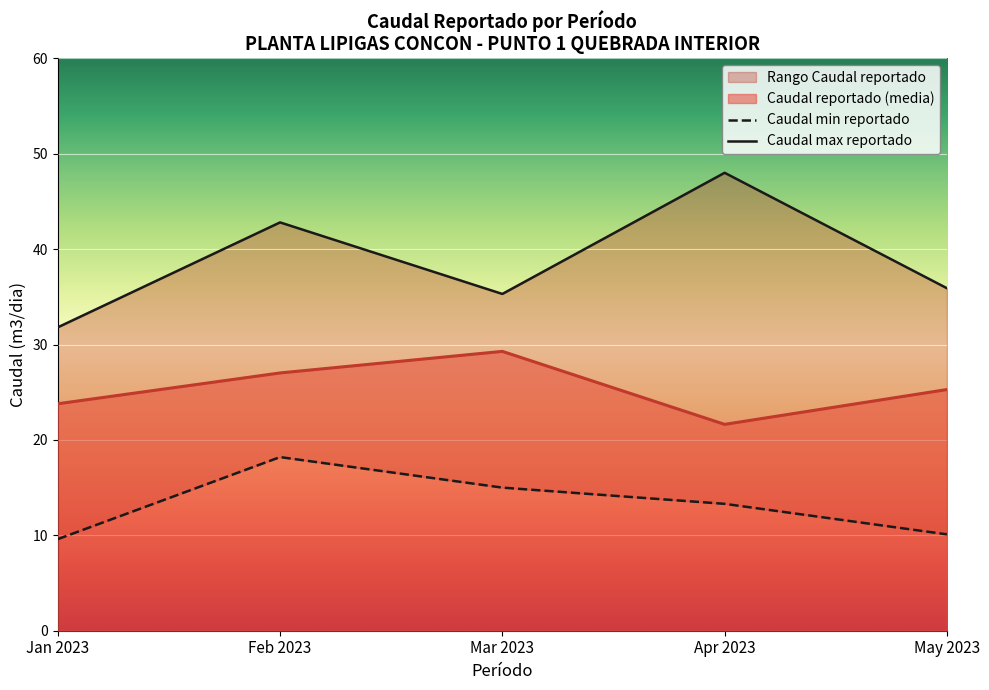

Rank the categories by value from highest to lowest.

Mar 2023, Feb 2023, May 2023, Jan 2023, Apr 2023